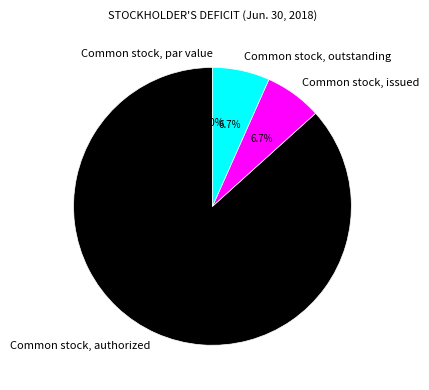

Is it true that Common stock, issued is 12% of the pie?

False